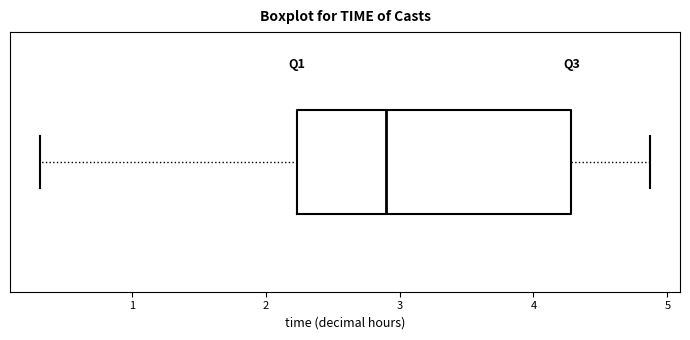

Read this box plot against the x-axis: the position of the median line, the range covered by the box, and the ends of both whiskers. The values are not printed on the chart, so give them approximately, as read against the axis.

median 2.9, box 2.2 to 4.3, whiskers 0.3 to 4.9